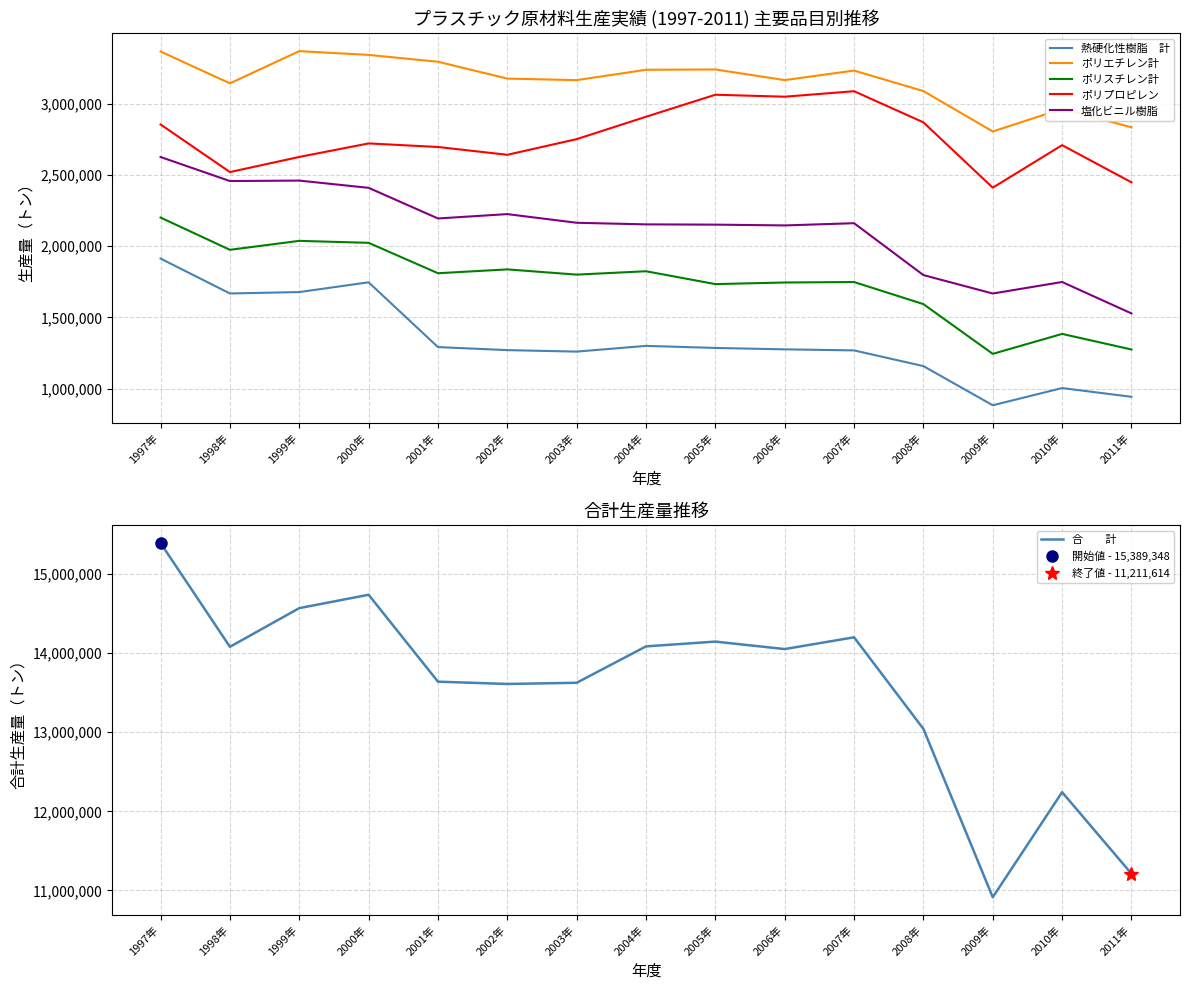

What is the spread (max minus min) of values at 2003年?

12363766